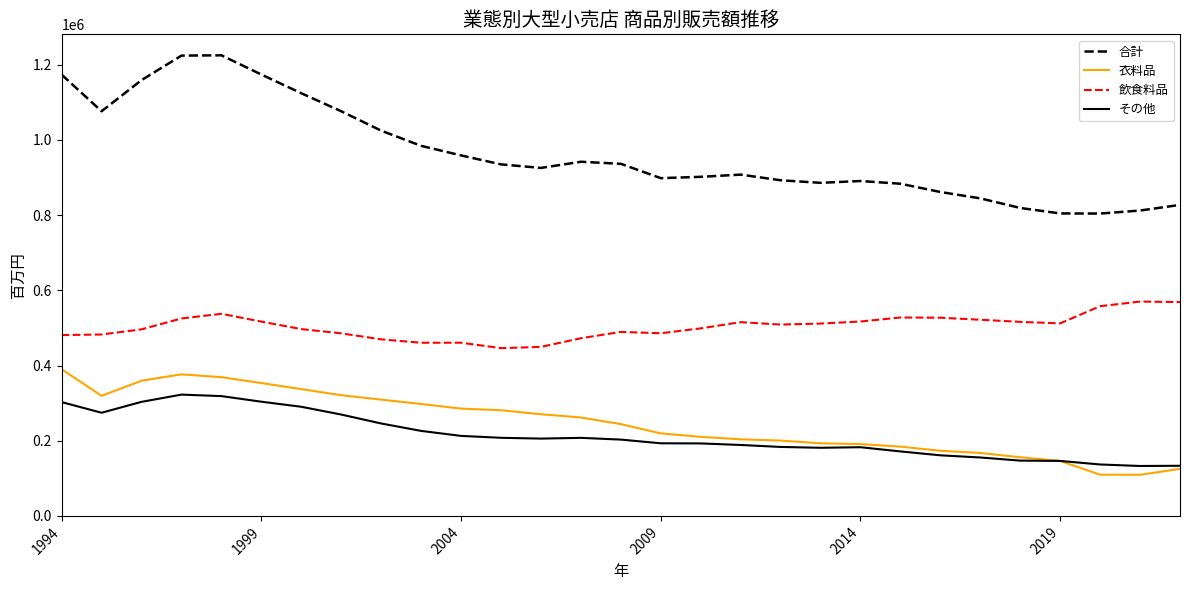

Which series has the largest range (max minus min)?

合計